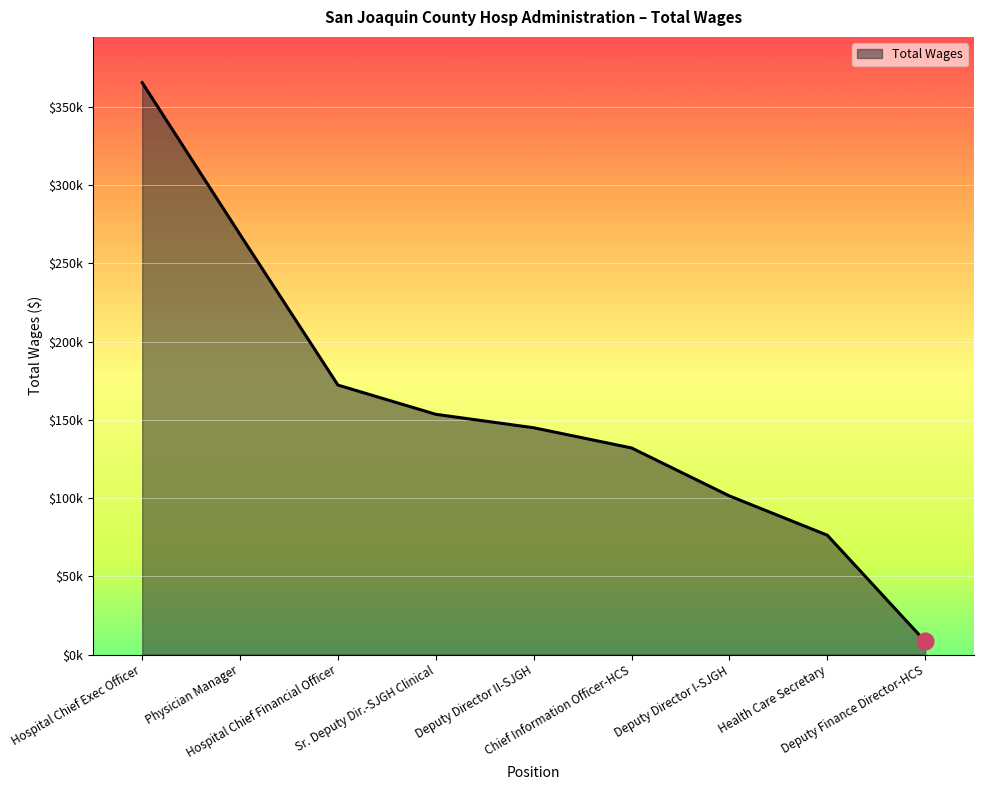

List the labels in order of value, smallest first.

Deputy Finance Director-HCS, Health Care Secretary, Deputy Director I-SJGH, Chief Information Officer-HCS, Deputy Director II-SJGH, Sr. Deputy Dir.-SJGH Clinical, Hospital Chief Financial Officer, Physician Manager, Hospital Chief Exec Officer